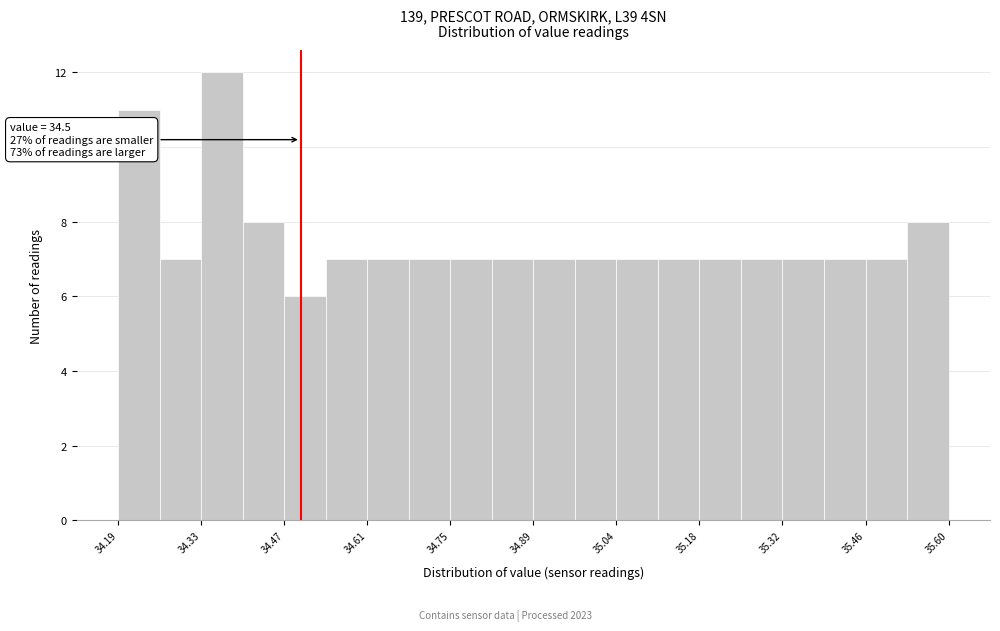

Around what value on the x-axis is the tallest bar? Give the approximate position of its centre, as read against the axis.

34.36